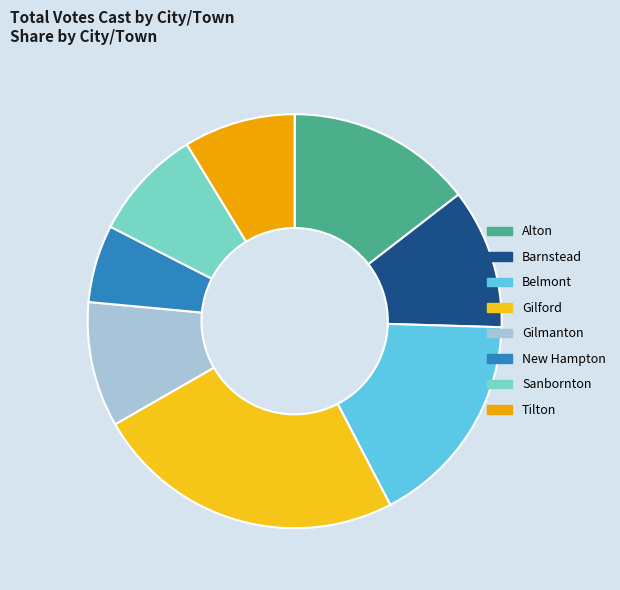

Which category has the biggest portion of the pie?

Gilford